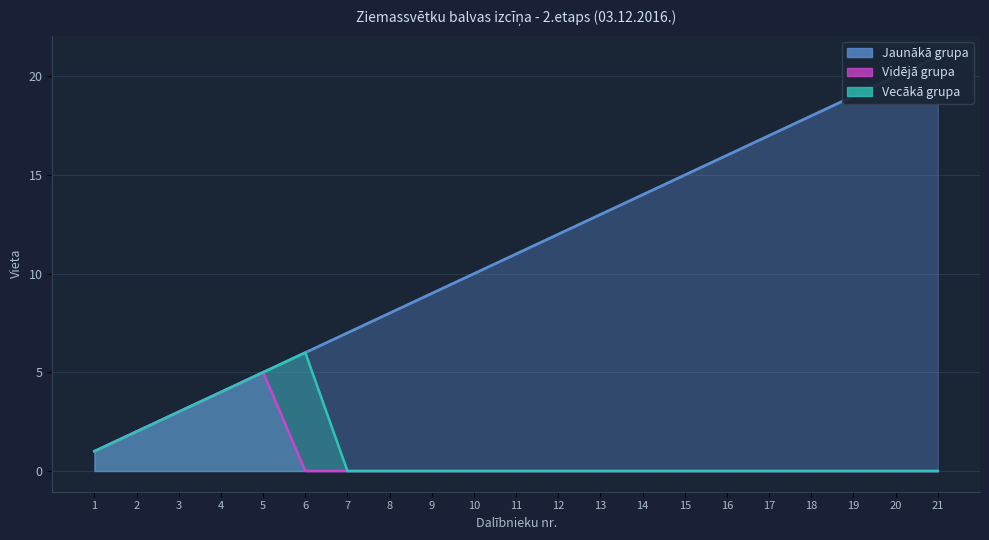

True or false: Vidējā grupa and Vecākā grupa cross at least once.

False